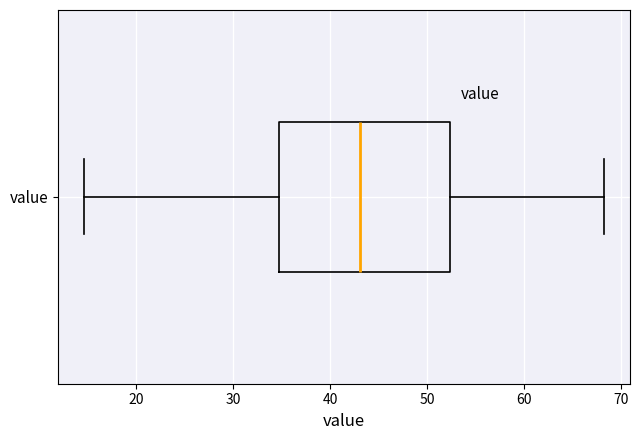

Read this box plot against the x-axis: the position of the median line, the range covered by the box, and the ends of both whiskers. The values are not printed on the chart, so give them approximately, as read against the axis.

median 43, box 35 to 52, whiskers 15 to 68